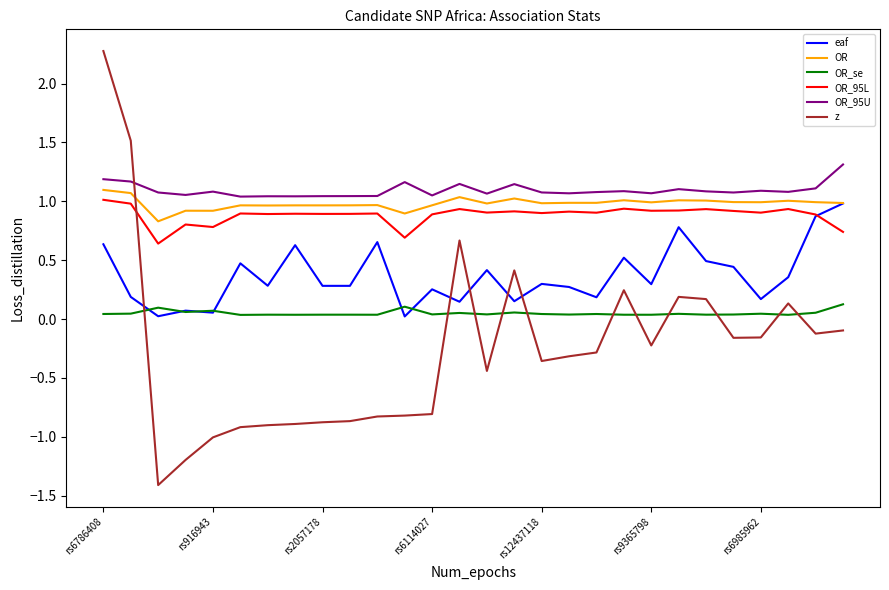

How many distinct data groups are displayed?

6